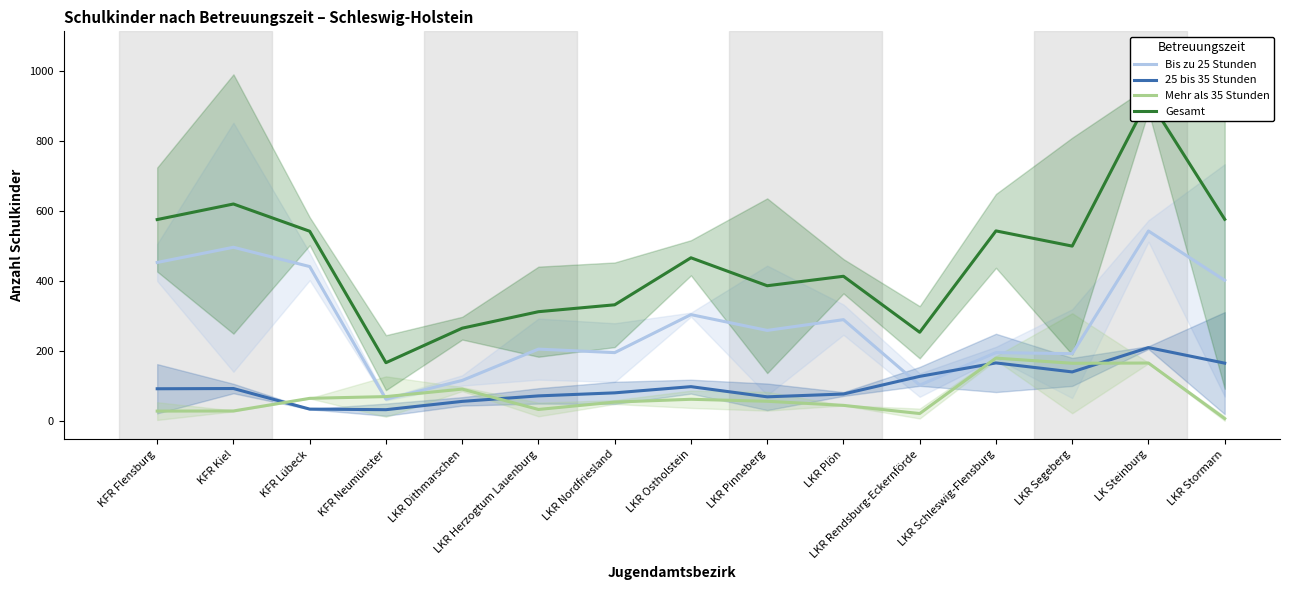

True or false: Mehr als 35 Stunden has more than 0 points higher than both neighbors.

True